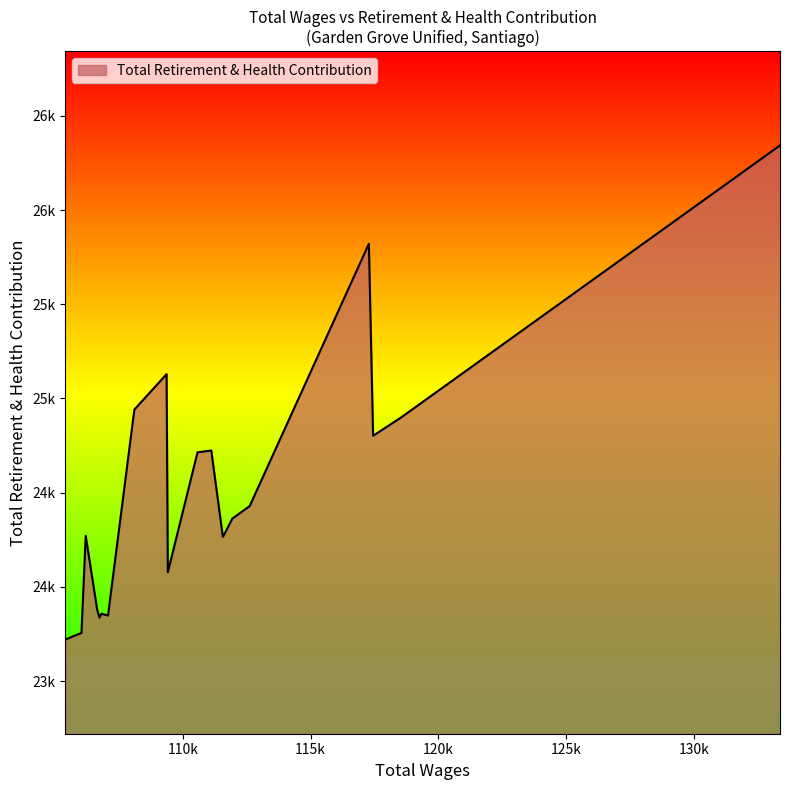

What is the average value?

24498